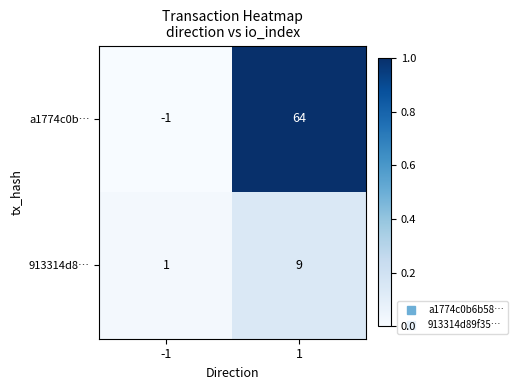

Which series has the largest total across all categories?

a1774c0b…